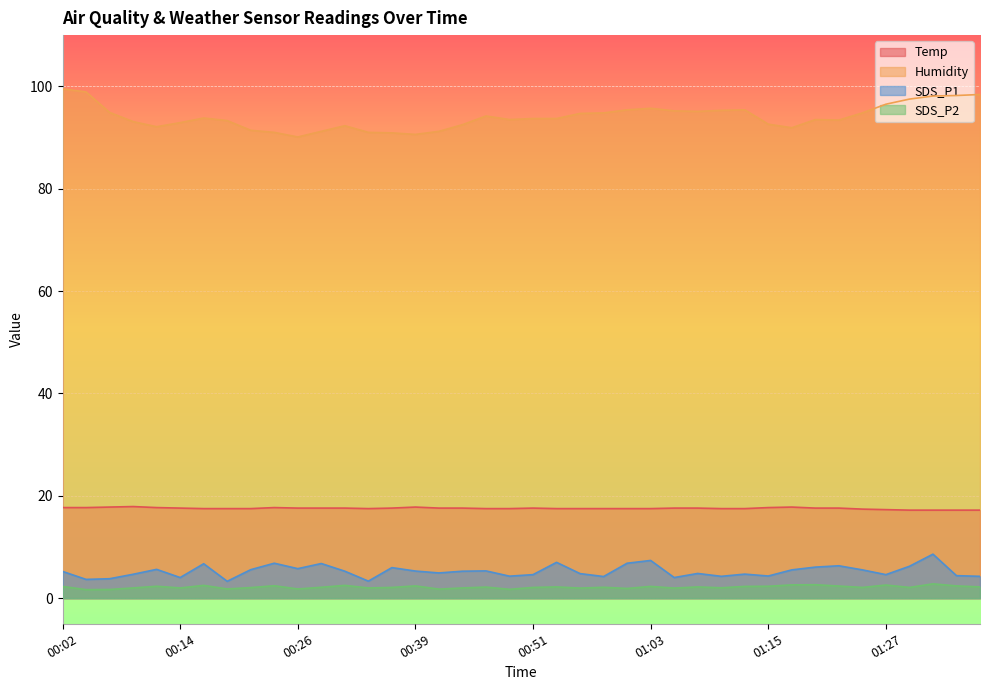

How many data points in SDS_P2 are less than 2?

9